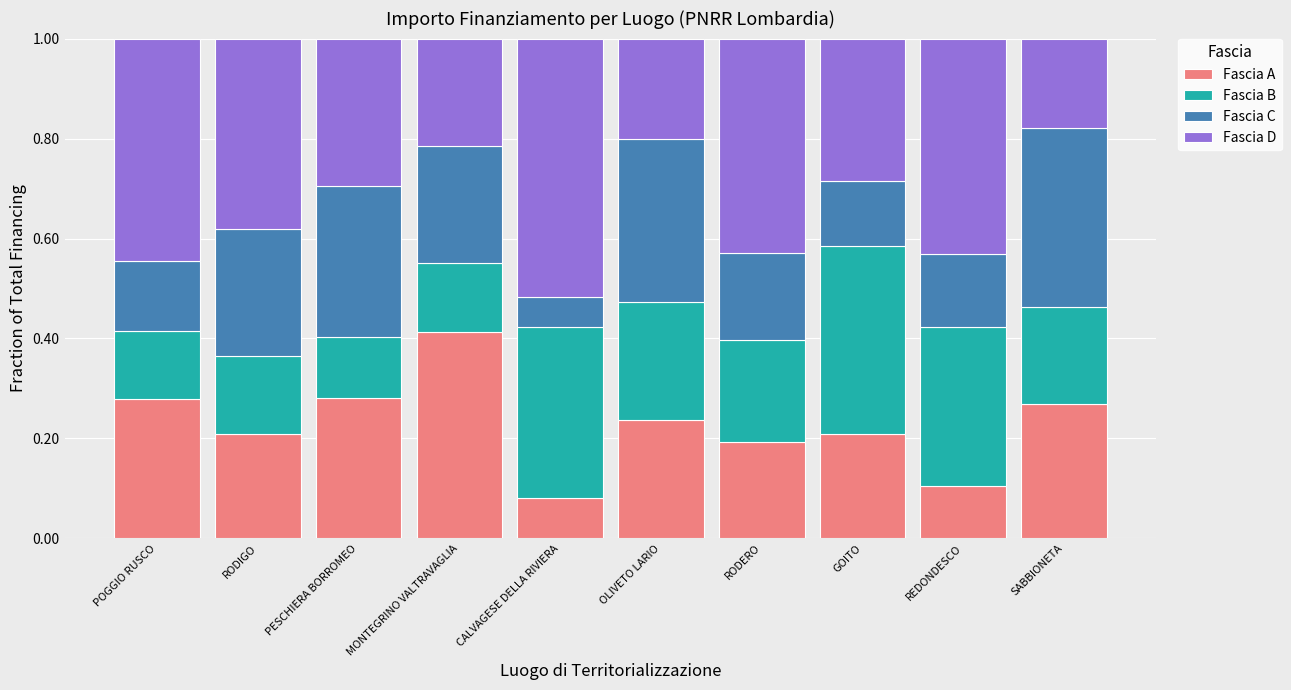

What is the total value across all series at REDONDESCO?

1.0